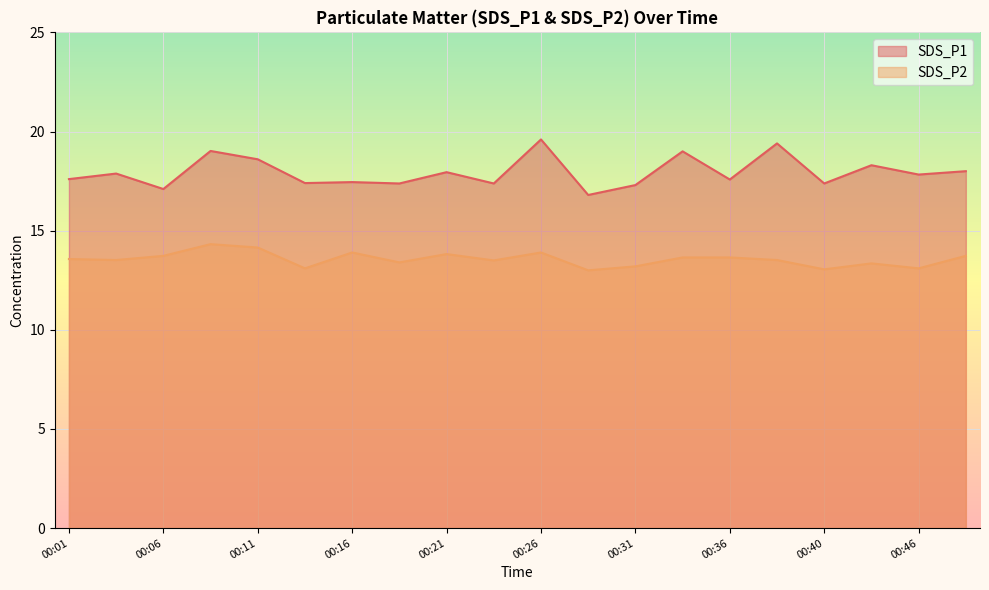

Which series changed the most between 00:18 and 00:26?

SDS_P1